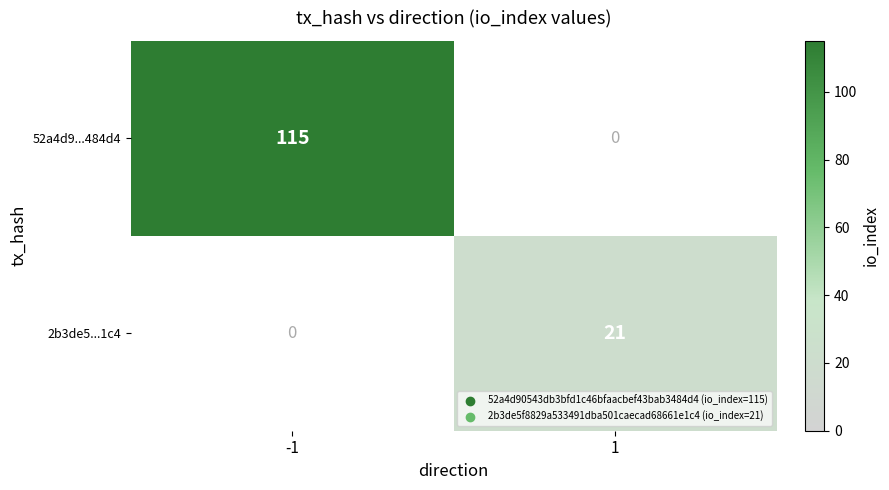

True or false: 52a4d9...484d4 has a value of 115 at -1.

True